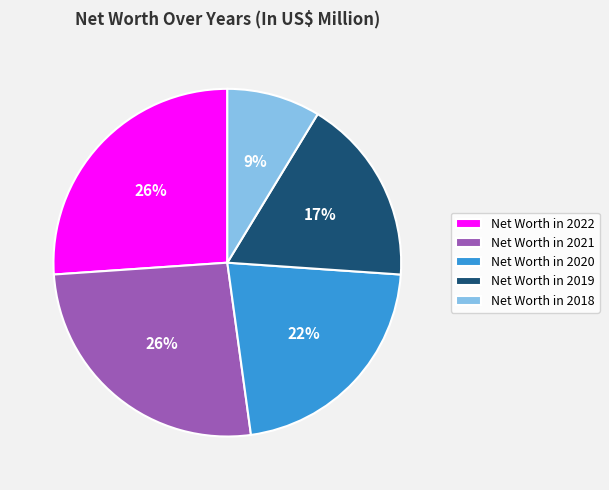

What is the smallest slice in the pie chart?

Net Worth in 2018